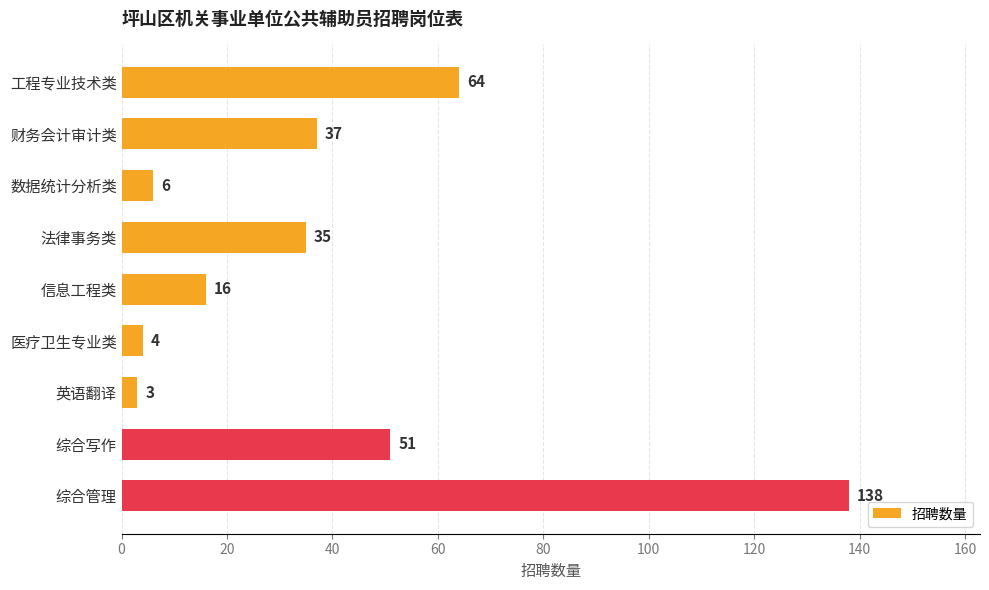

What is the change in value from 财务会计审计类 to 综合管理?

+101